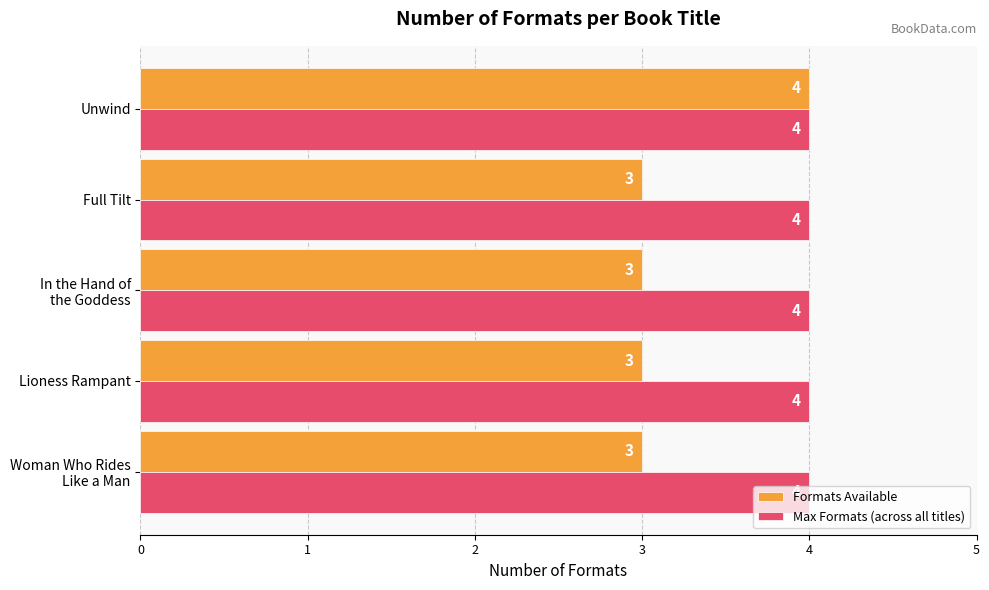

Which series has the largest range (max minus min)?

Formats Available